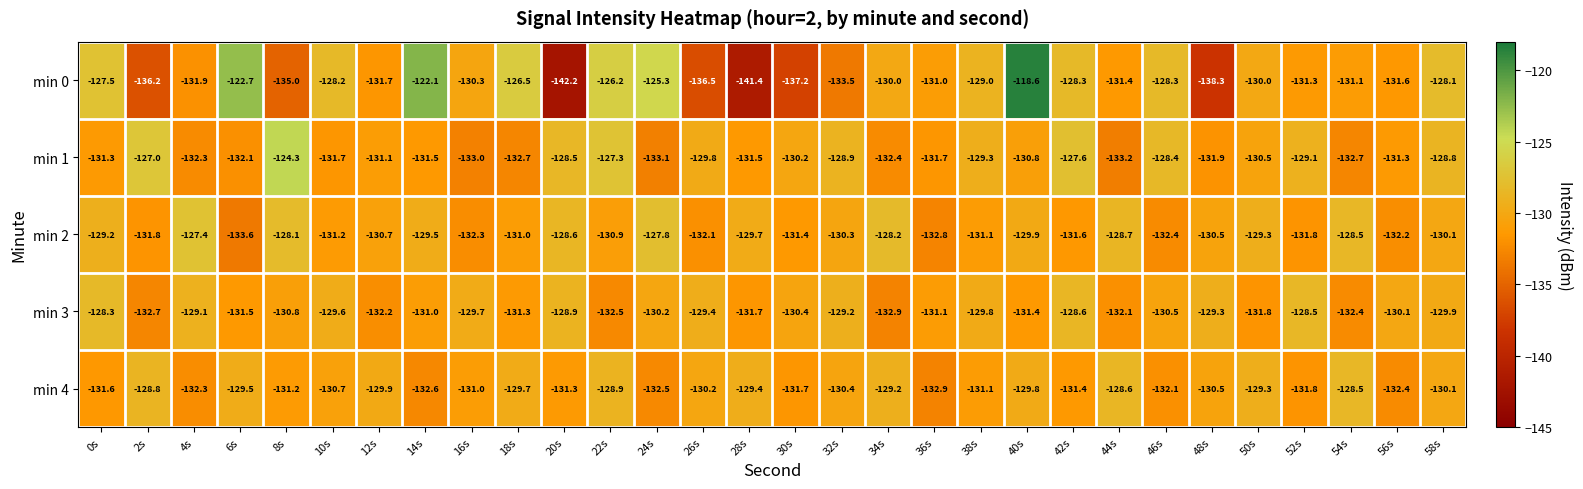

The value of min 3 at 58s is -129.9. True or false?

True